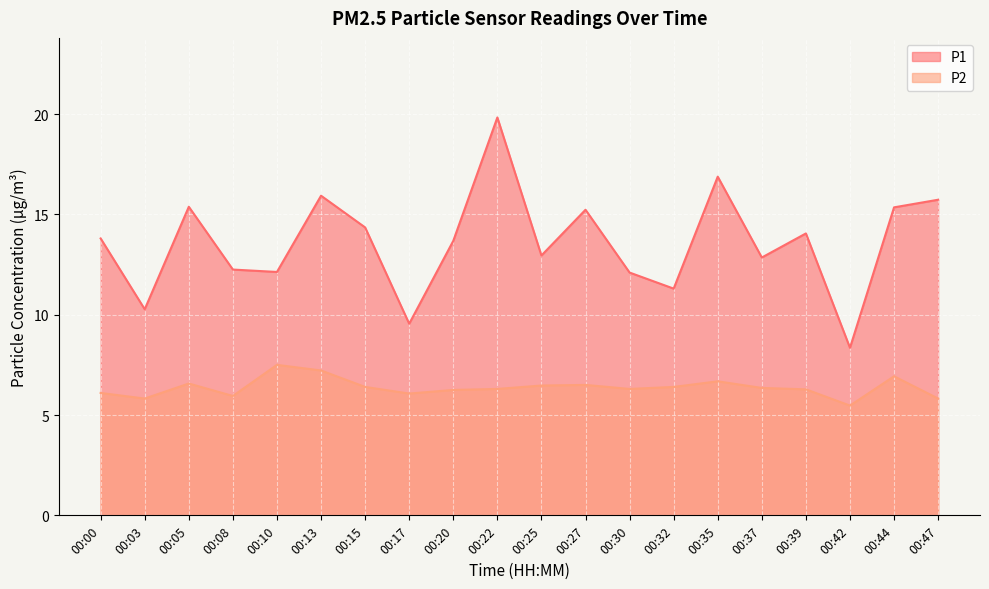

Count the number of categories in the chart.

20